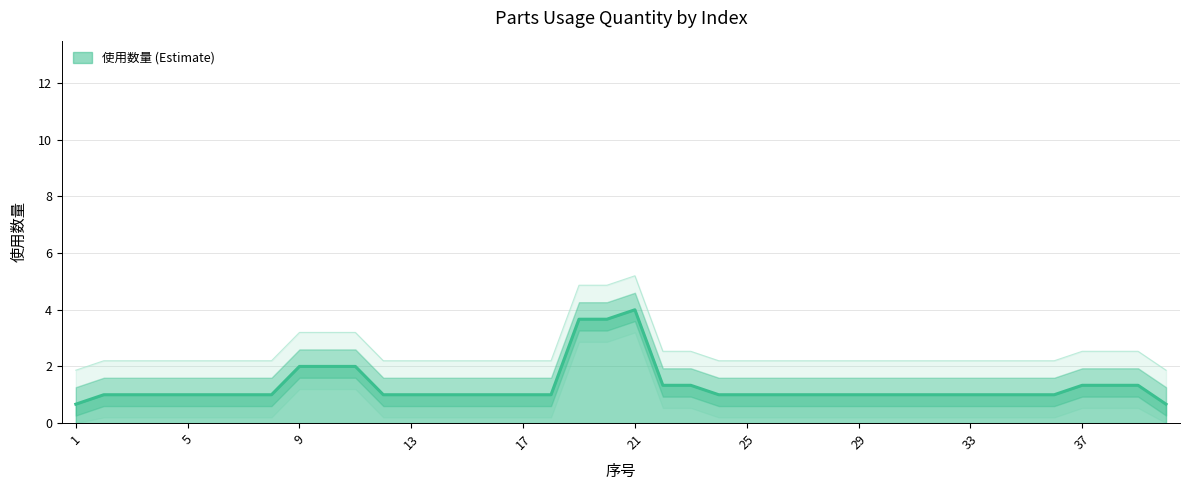

Between 32 and 35, which is larger?

32